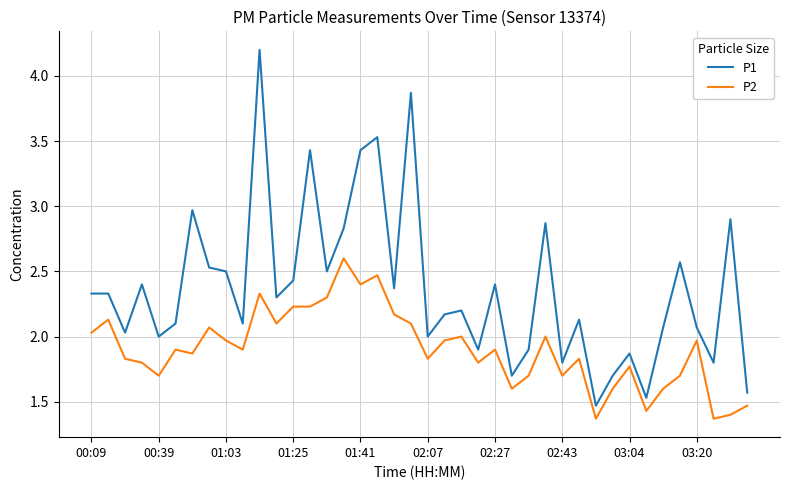

What is the difference between the maximum and minimum values in the P2 series?

1.2